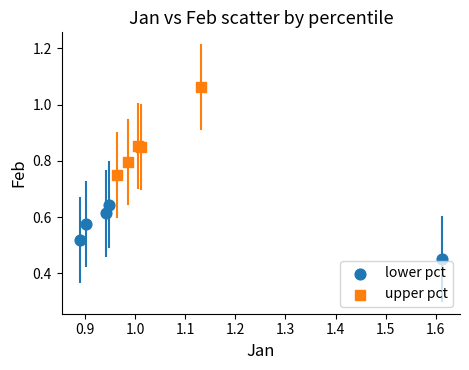

Which series has the widest spread of Y values?

upper pct